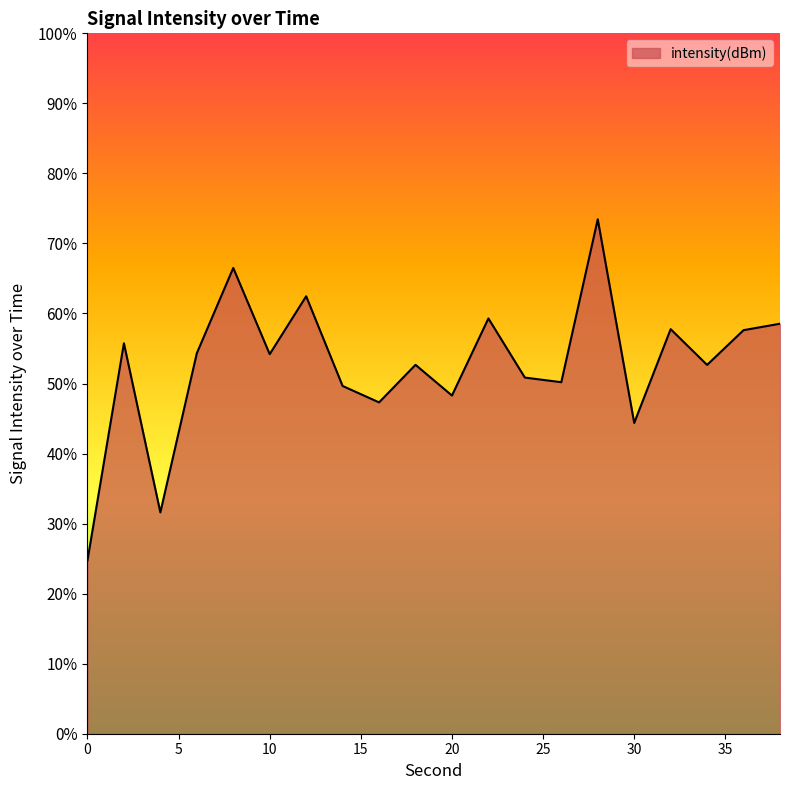

What is the minimum value shown in the chart?

24.7